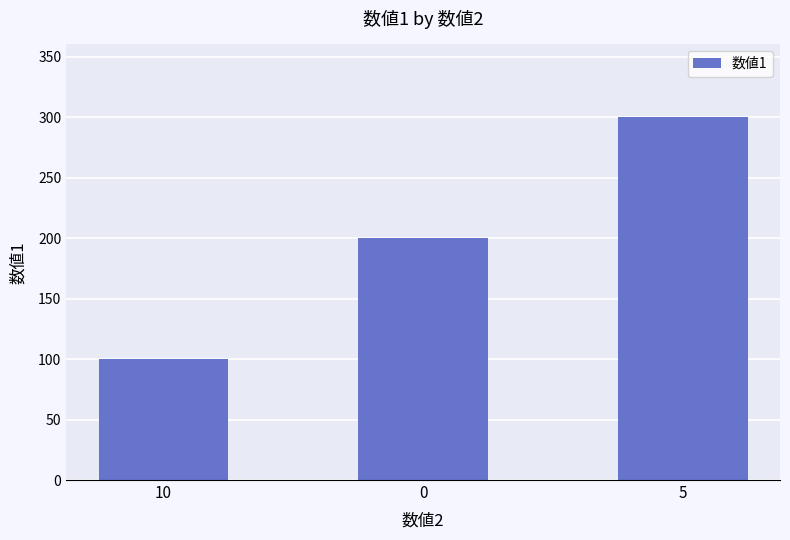

The chart shows a value of 100 at 10. True or false?

True